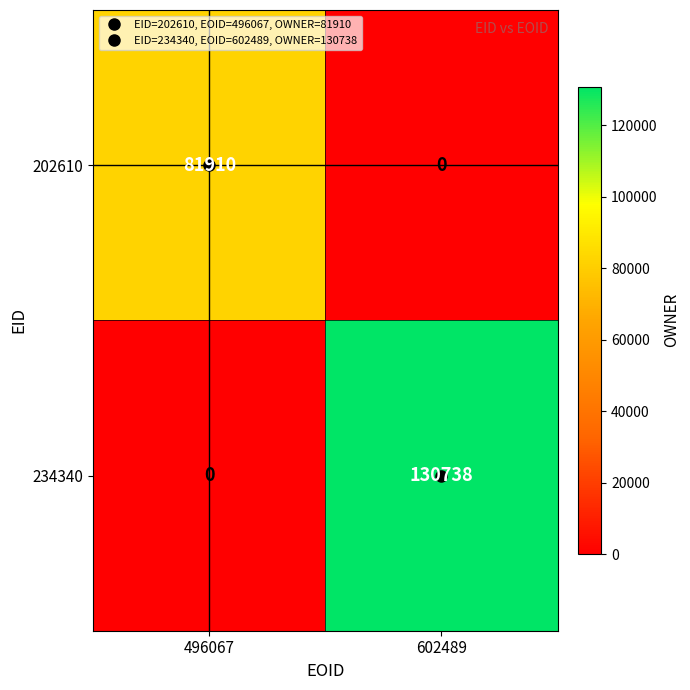

Which series changed the most between 496067 and 602489?

234340